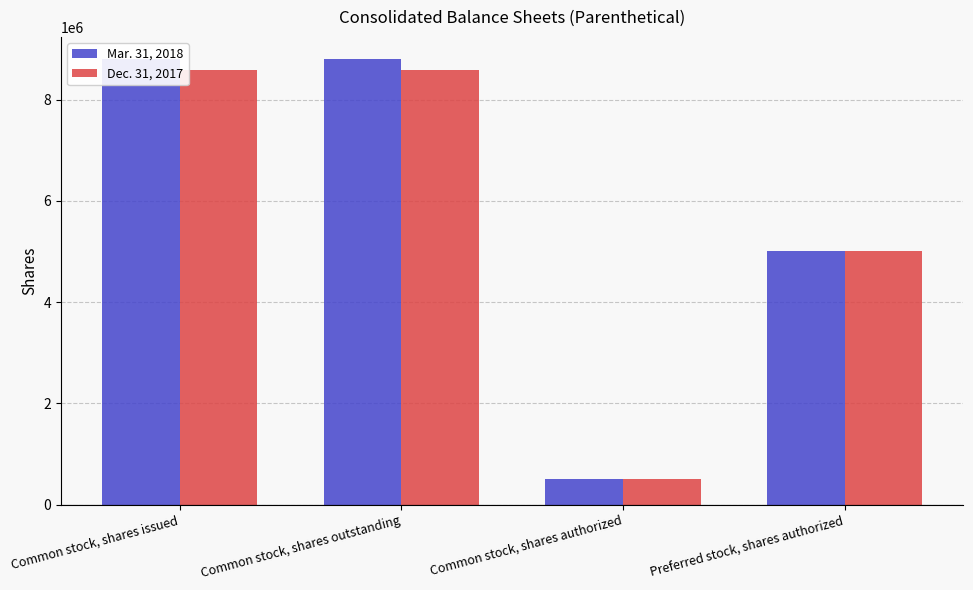

Does the chart contain stacked bars?

No